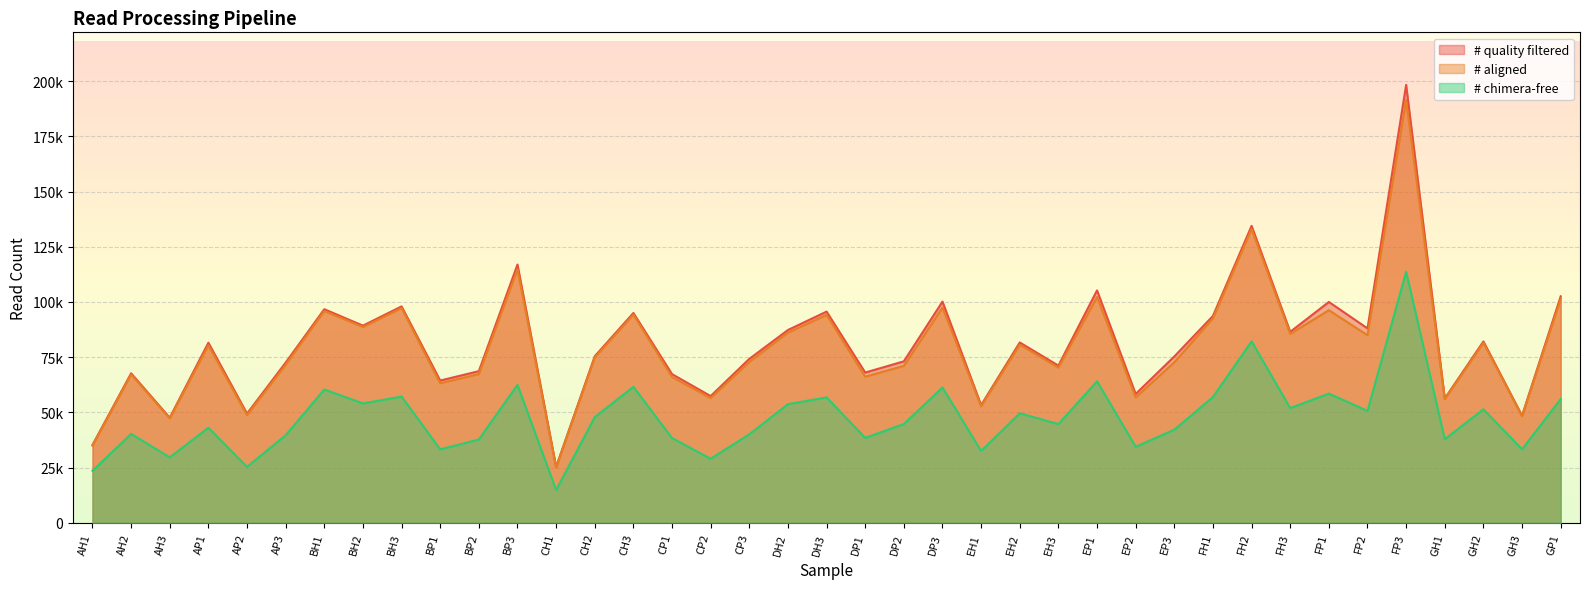

The value of # chimera-free at FH2 is 82171. True or false?

True